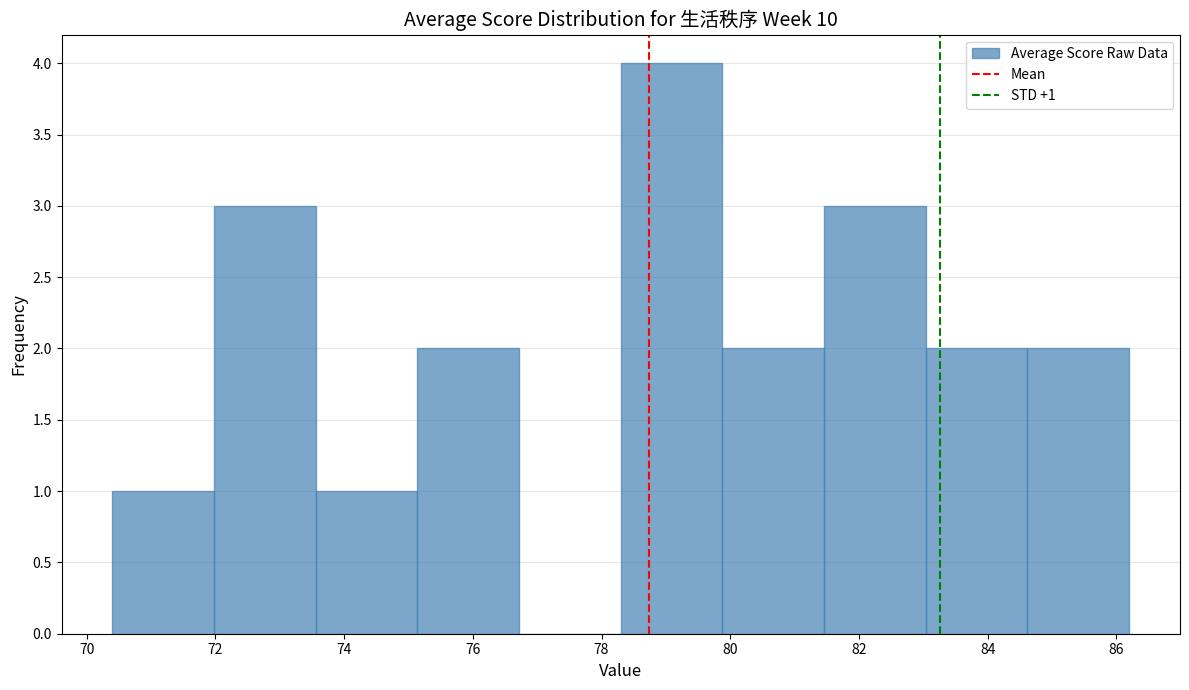

Over which range of the x-axis is the bar tallest?

78.30 to 79.88